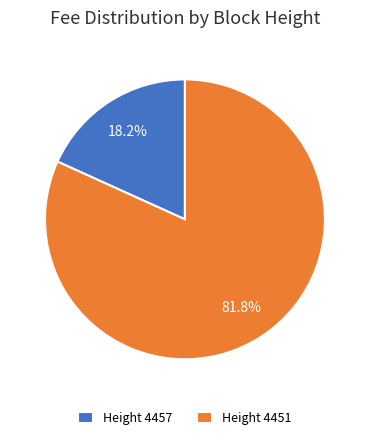

Count the number of slices in the pie.

2